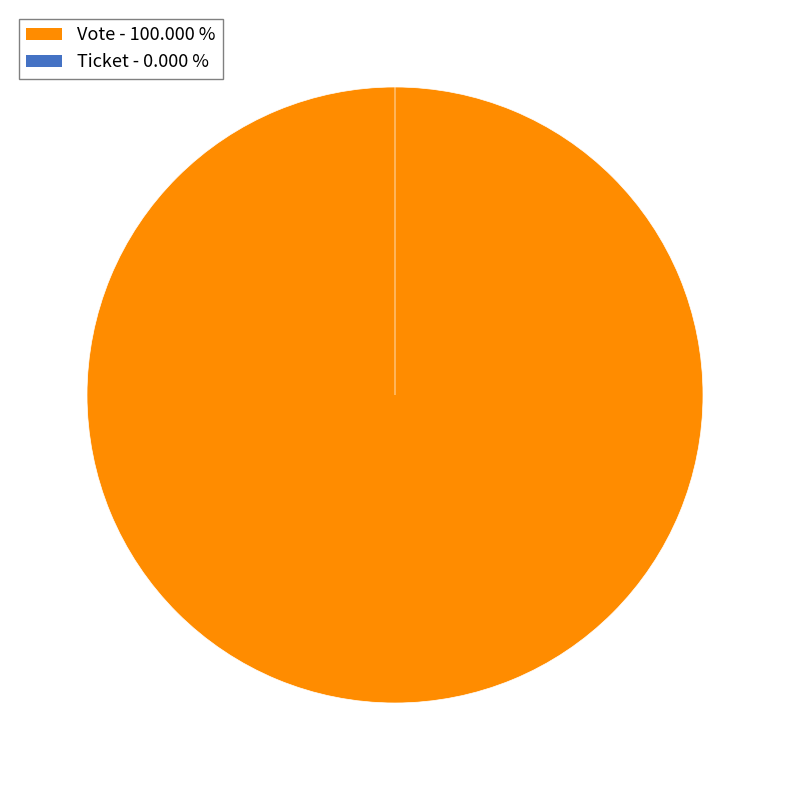

Is Vote the majority of the pie?

Yes